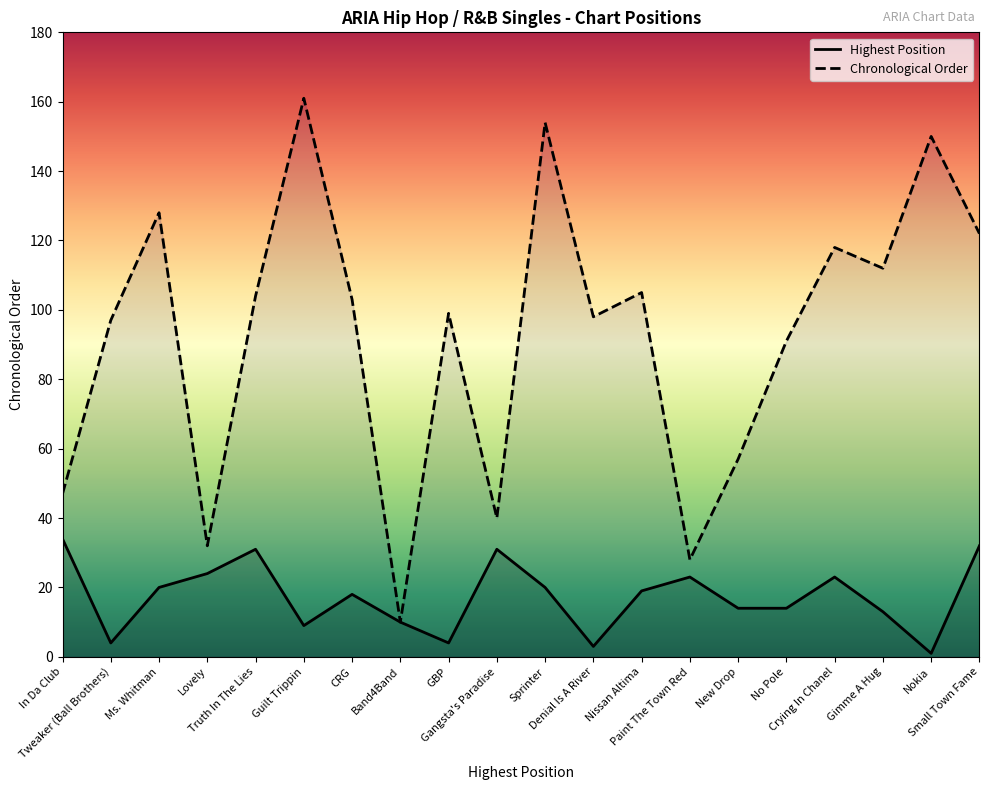

True or false: Chronological Order has a value of 28 at Paint The Town Red.

True